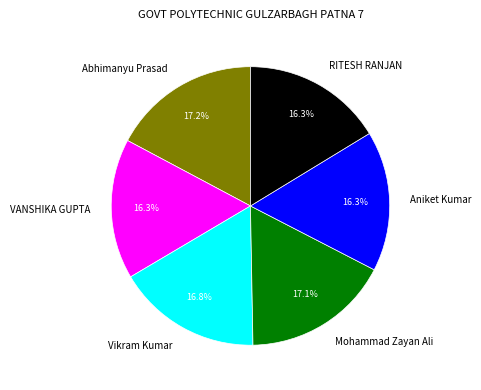

What is the ratio of the value at VANSHIKA GUPTA to the value at Mohammad Zayan Ali?

1.0